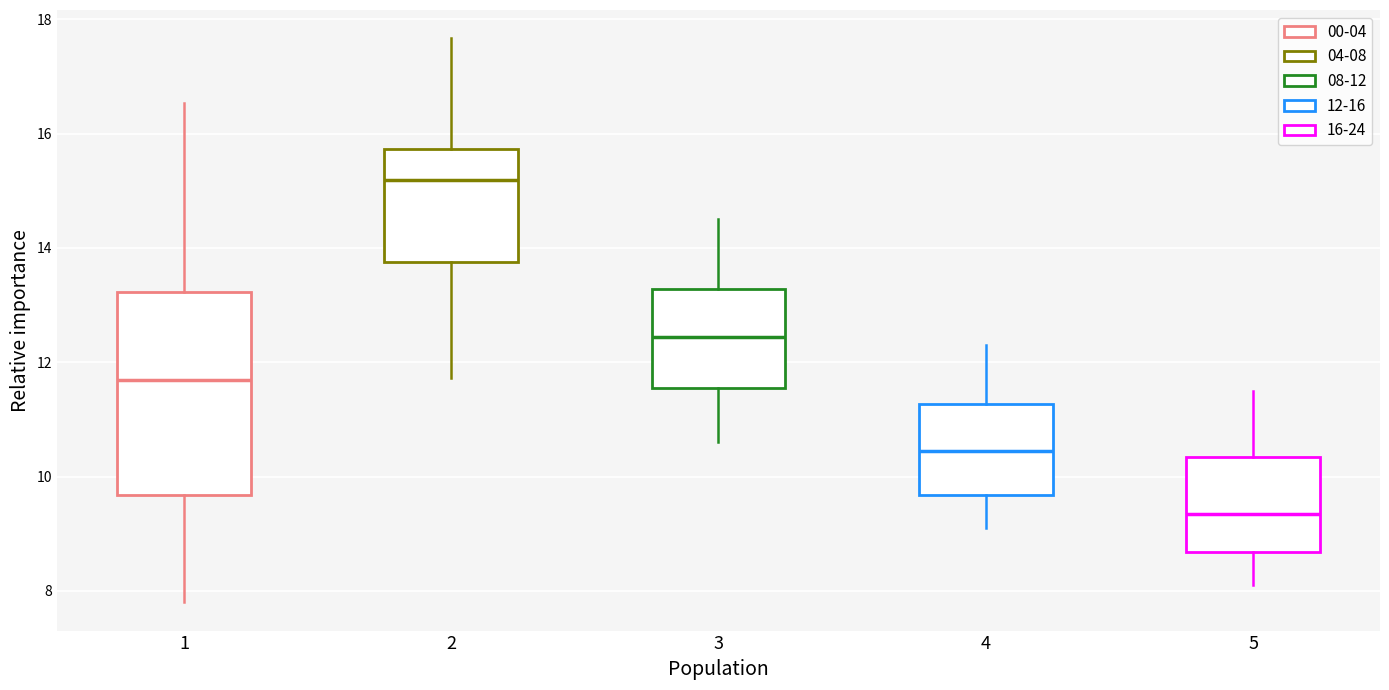

Reading left to right, transcribe this box plot: for each box, give where its median line is, the range the box spans, and where its two whiskers end, as read against the y-axis. The values are not printed on the chart, so give them approximately, as read against the axis.

1: median 11.6, box 9.6 to 13.2, whiskers 7.8 to 16.6
2: median 15.2, box 13.8 to 15.8, whiskers 11.8 to 17.6
3: median 12.4, box 11.6 to 13.2, whiskers 10.6 to 14.6
4: median 10.4, box 9.6 to 11.2, whiskers 9.2 to 12.4
5: median 9.4, box 8.6 to 10.4, whiskers 8.2 to 11.6